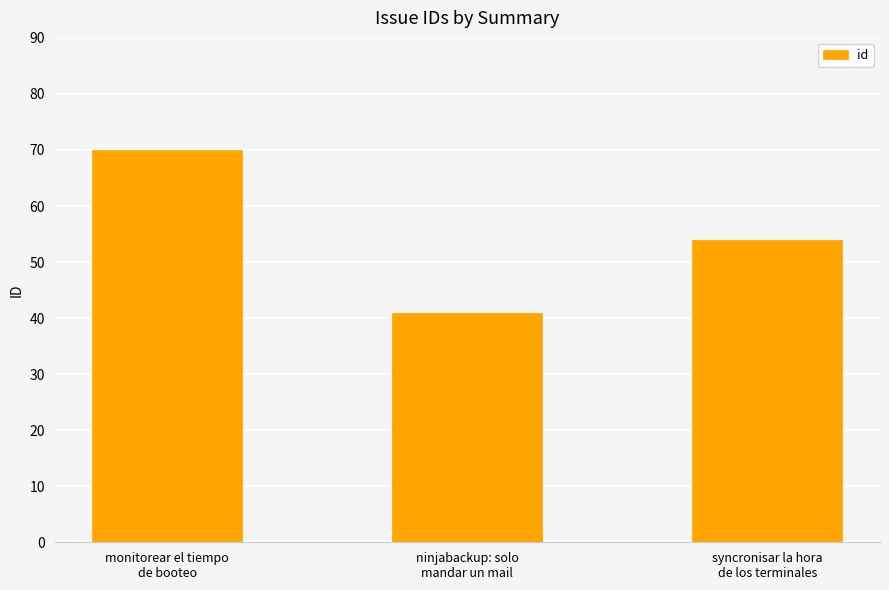

Does the chart contain stacked bars?

No